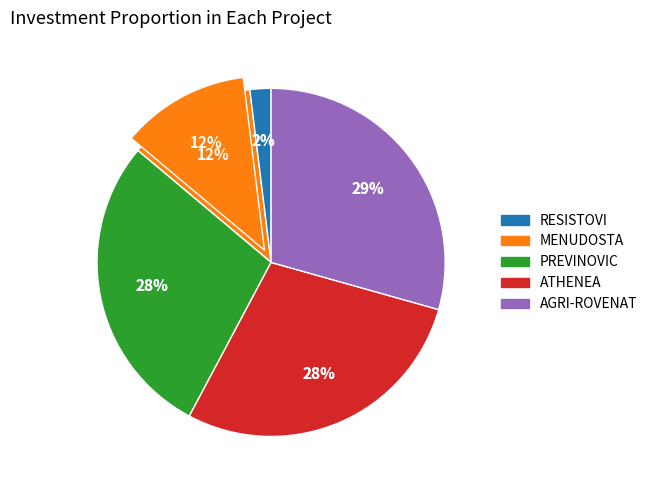

Which category has the smallest portion of the pie?

RESISTOVI